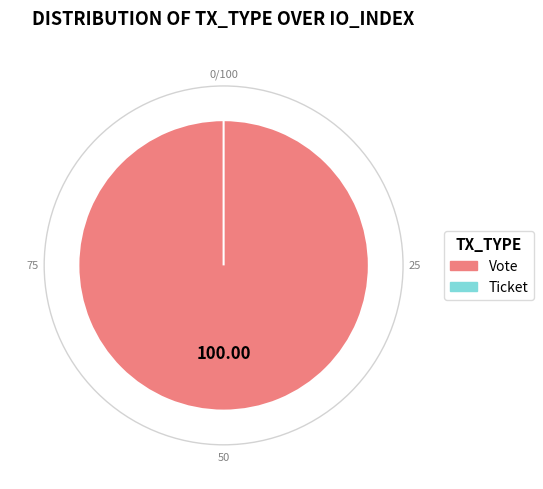

To the nearest percent, what is the average slice percentage?

50%